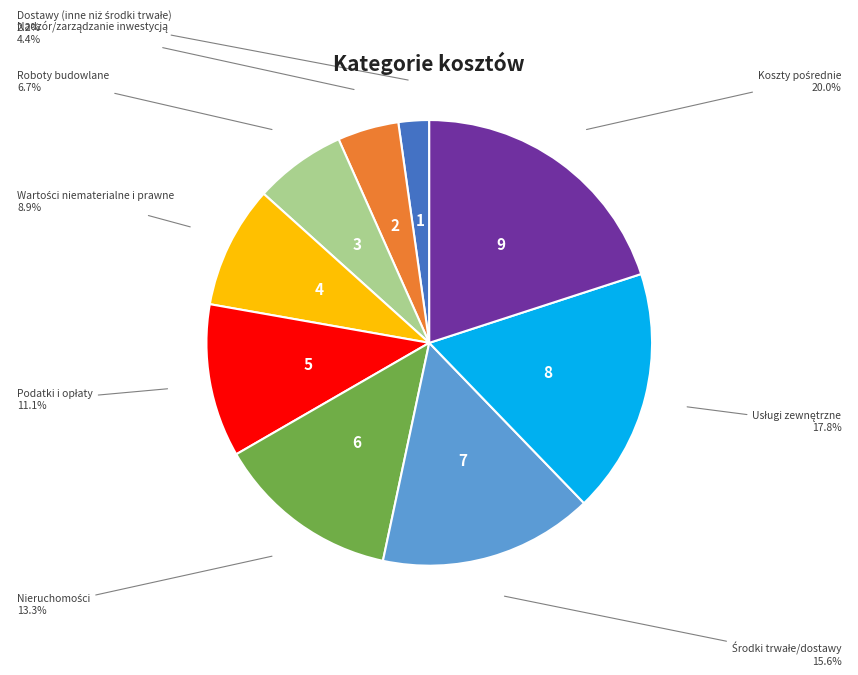

Is there a majority slice in this chart?

No